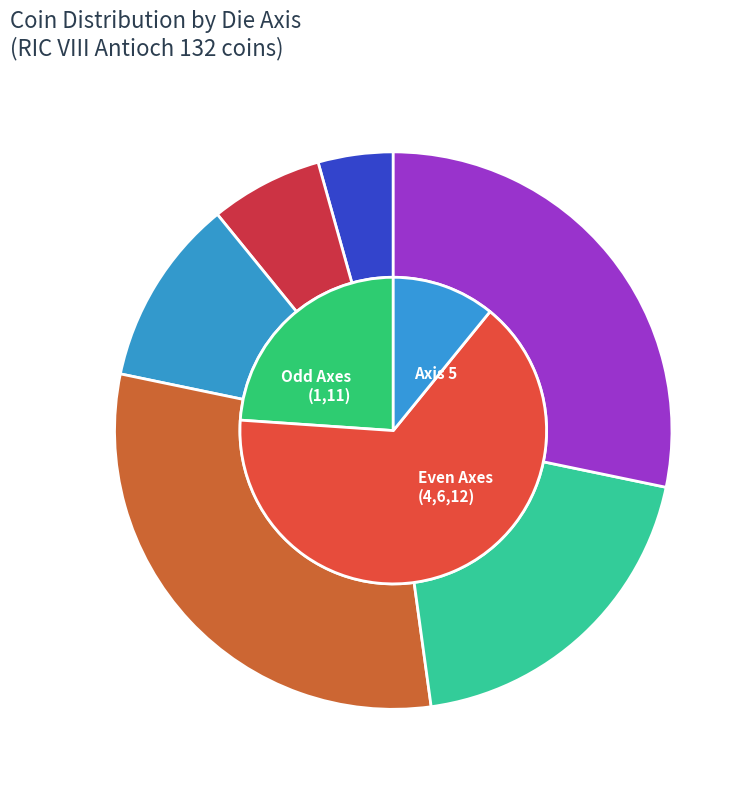

Rank the categories by value from highest to lowest.

Axis 6, Axis 12, Axis 11, Axis 5, Axis 4, Axis 1